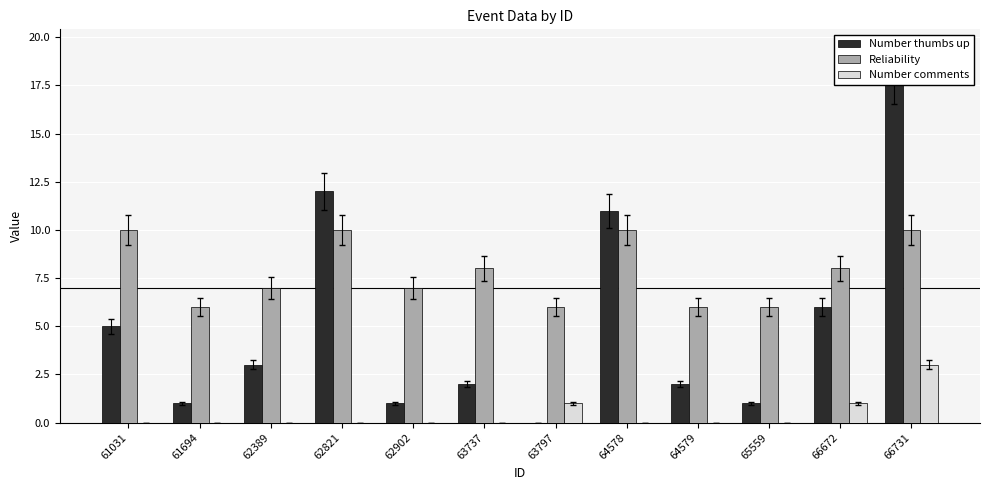

What is the difference between the Reliability values at 65559 and 64578?

4